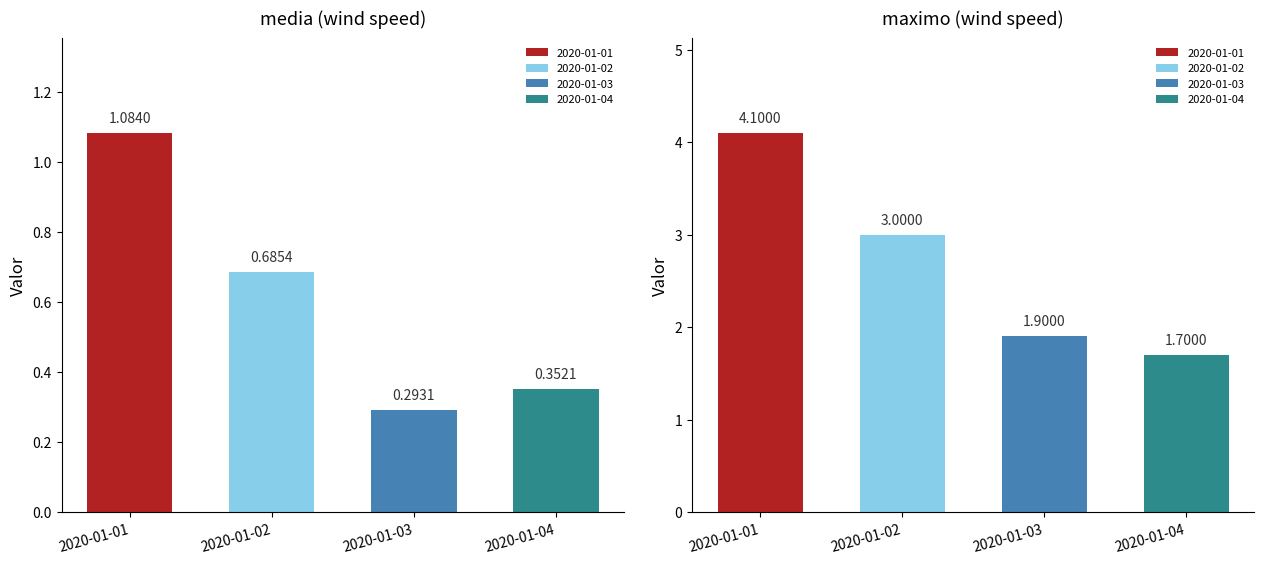

List the series in order of their peak value, lowest first.

media, maximo